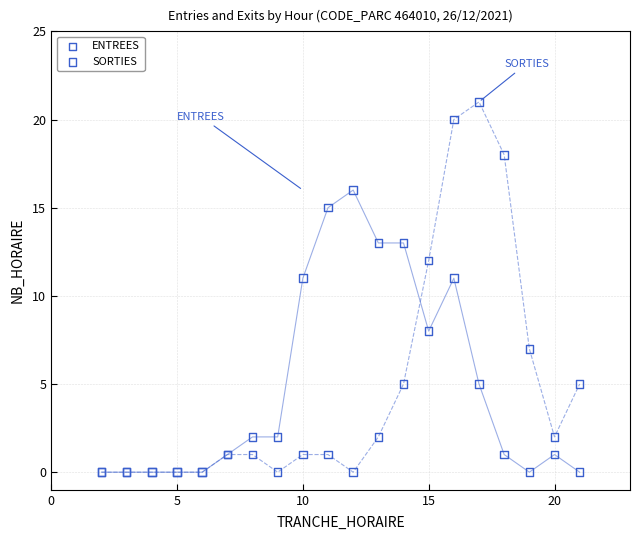

Which series has the largest Y range (max minus min)?

SORTIES